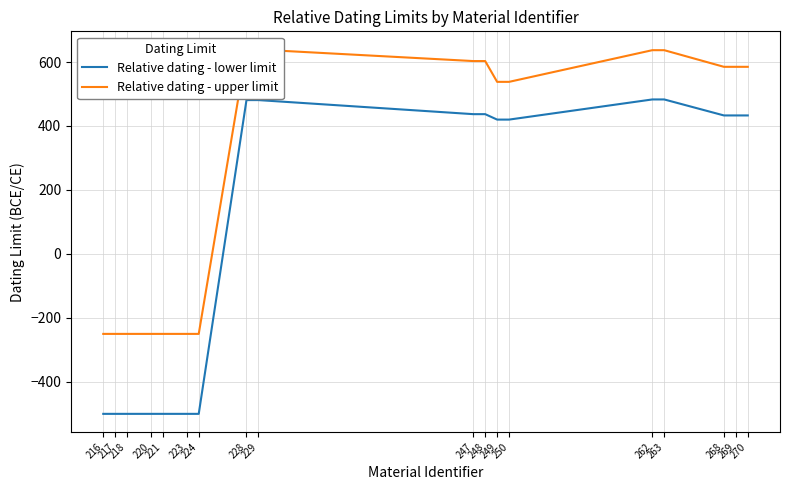

Which series has the widest spread of values?

Relative dating - lower limit